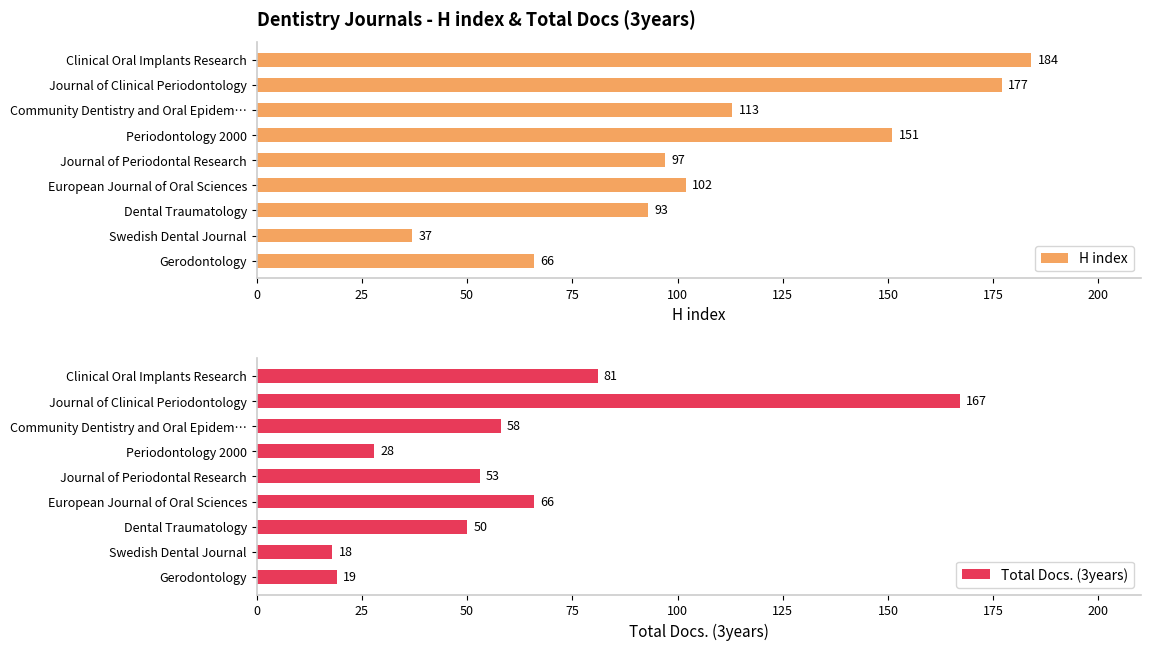

At which label is H index closest to 110?

Community Dentistry and Oral Epidem…